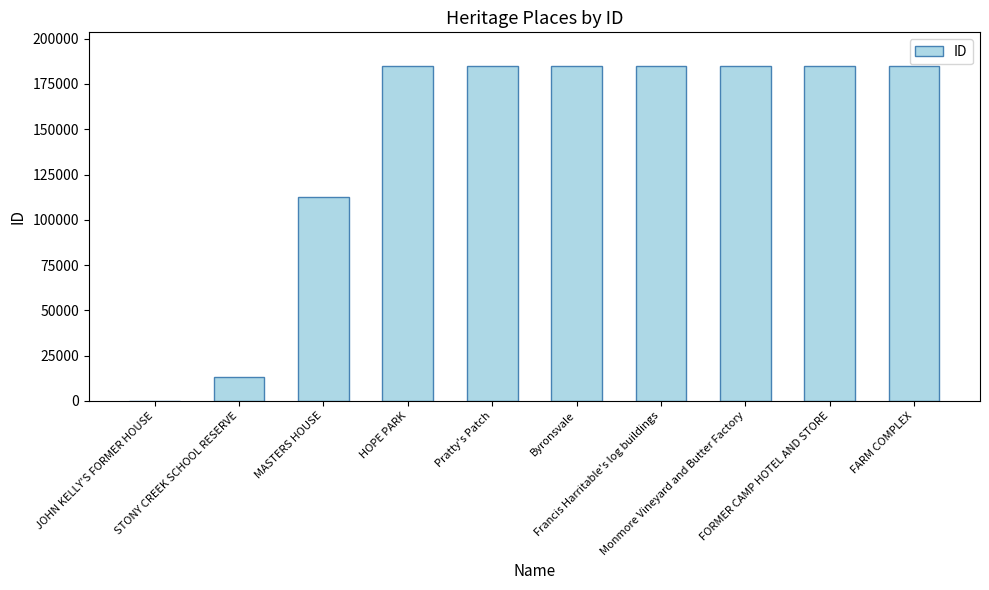

What is the greatest value displayed?

184965